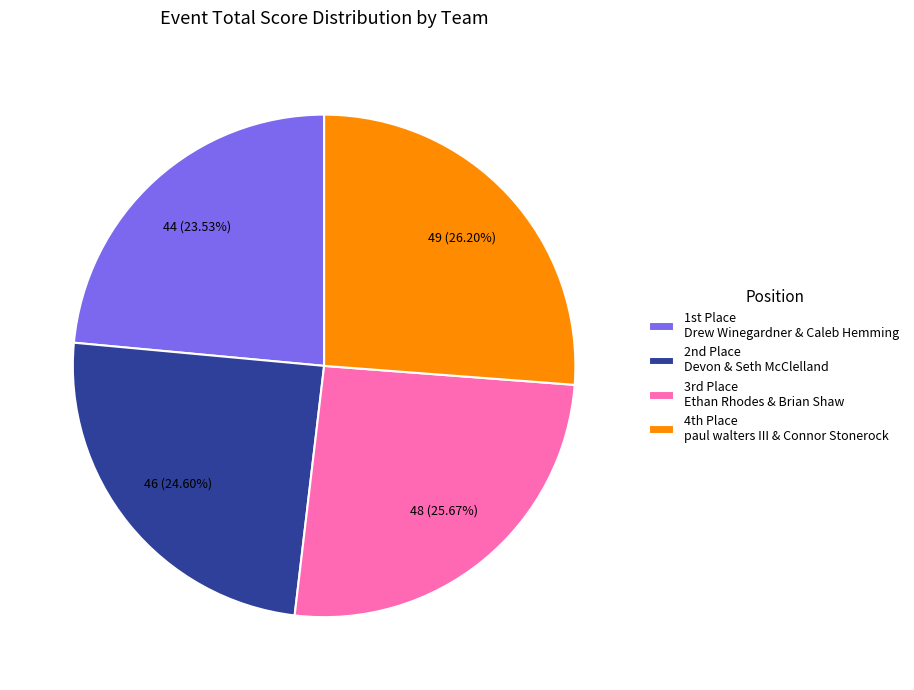

Is there a majority slice in this chart?

No